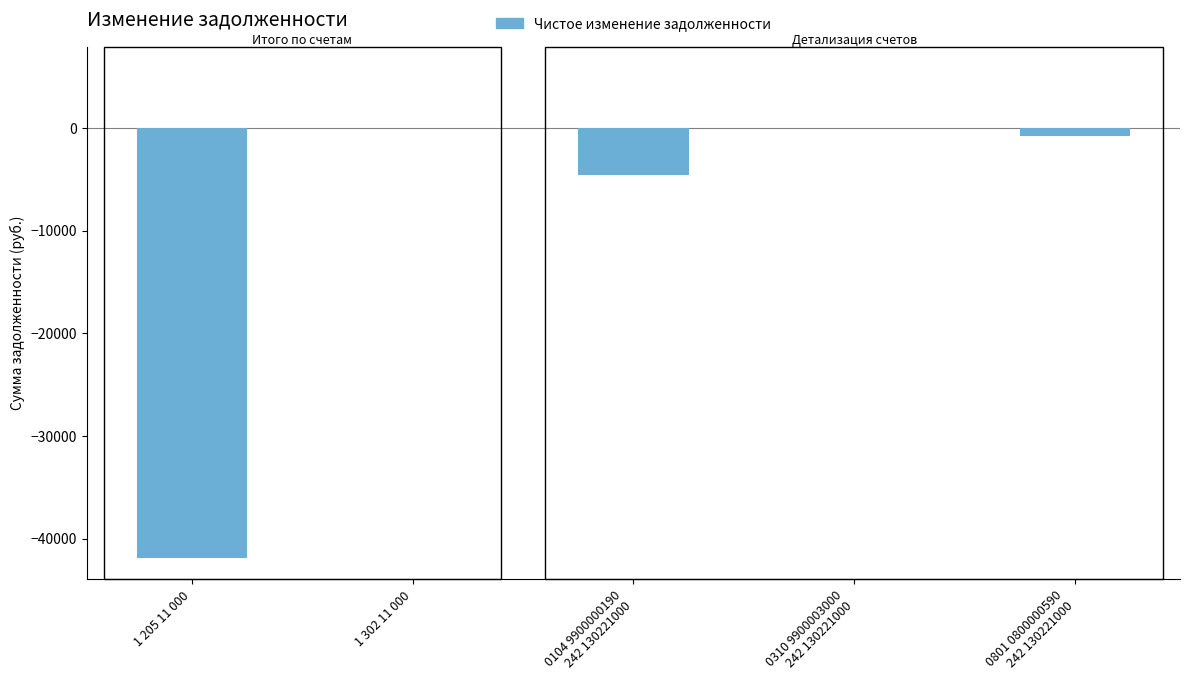

How many values exceed -816?

2